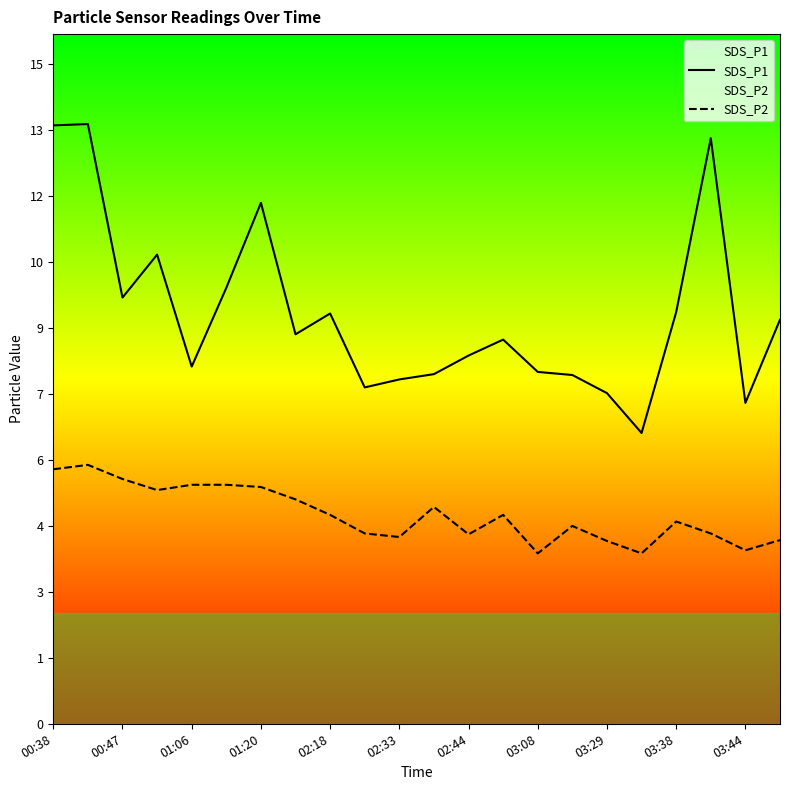

Which series has the largest total across all categories?

SDS_P1